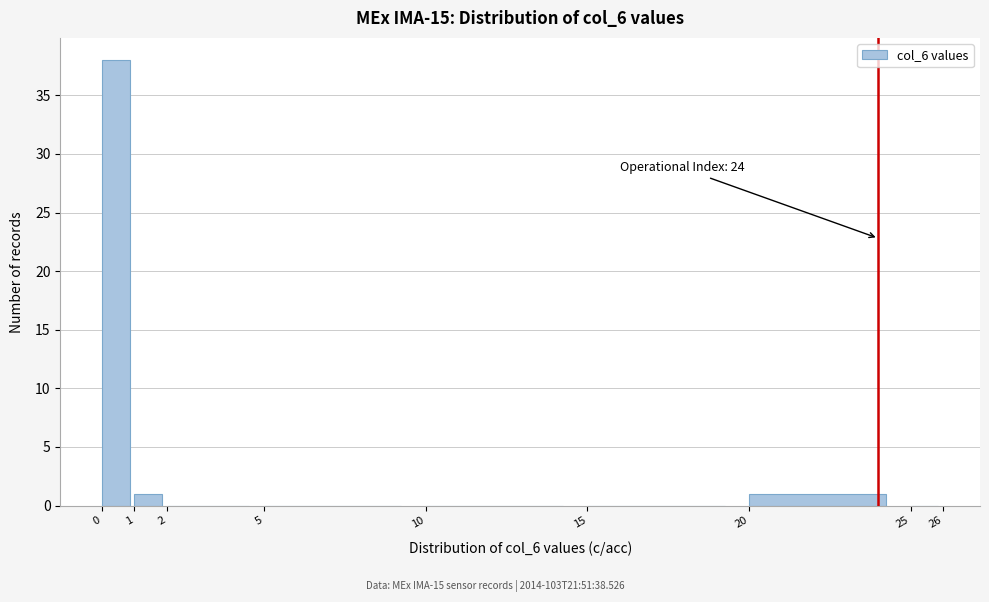

Over which range of the x-axis is the bar tallest?

0 to 1